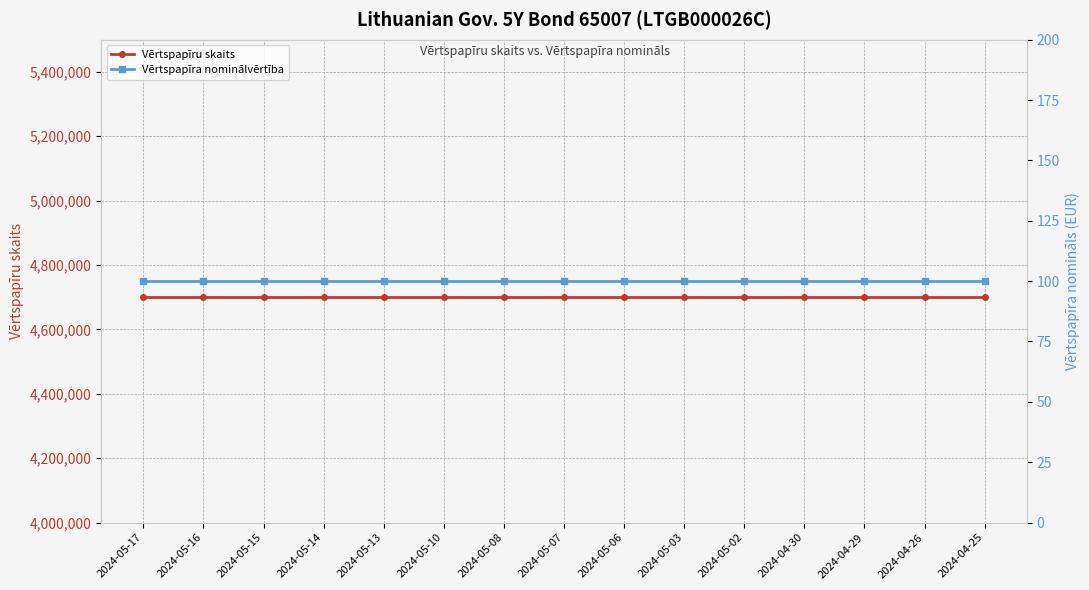

What is the label of the 14th point from the left?

2024-04-26